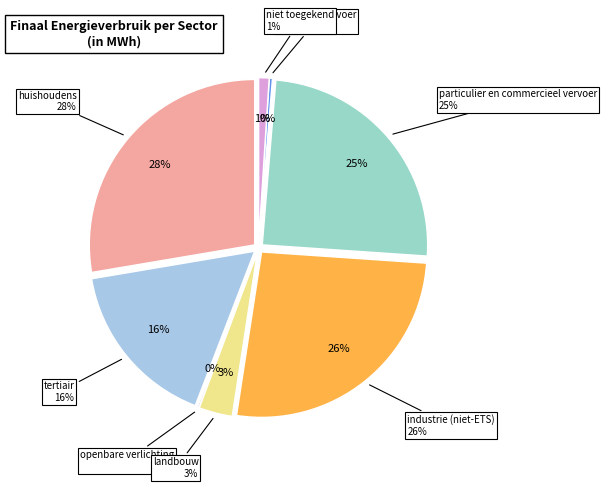

Is there any slice that represents more than half of the pie?

No